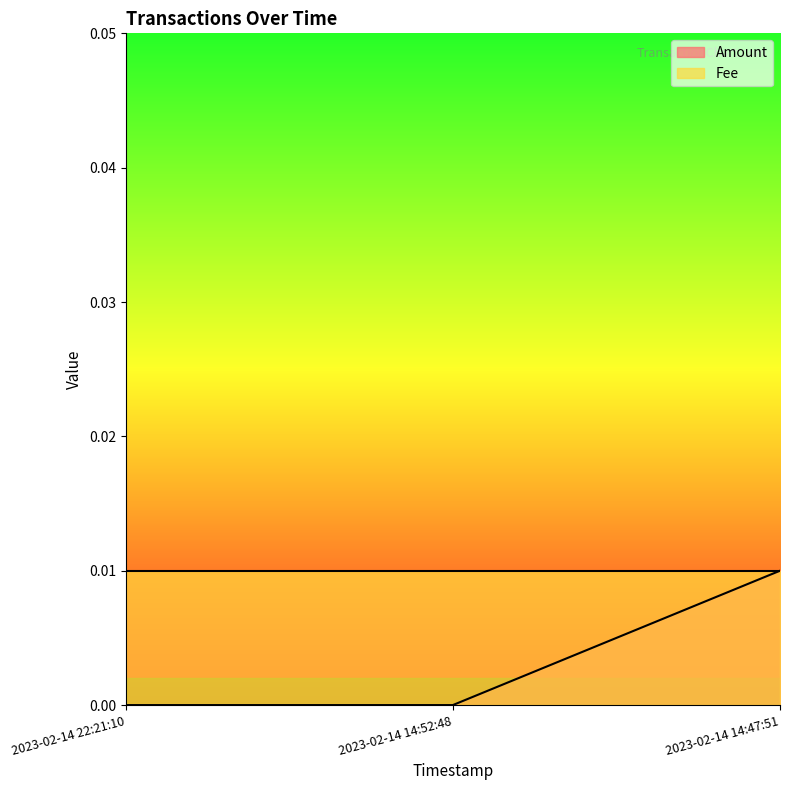

Is it true that the value at 2023-02-14 22:21:10 is -0.0?

False